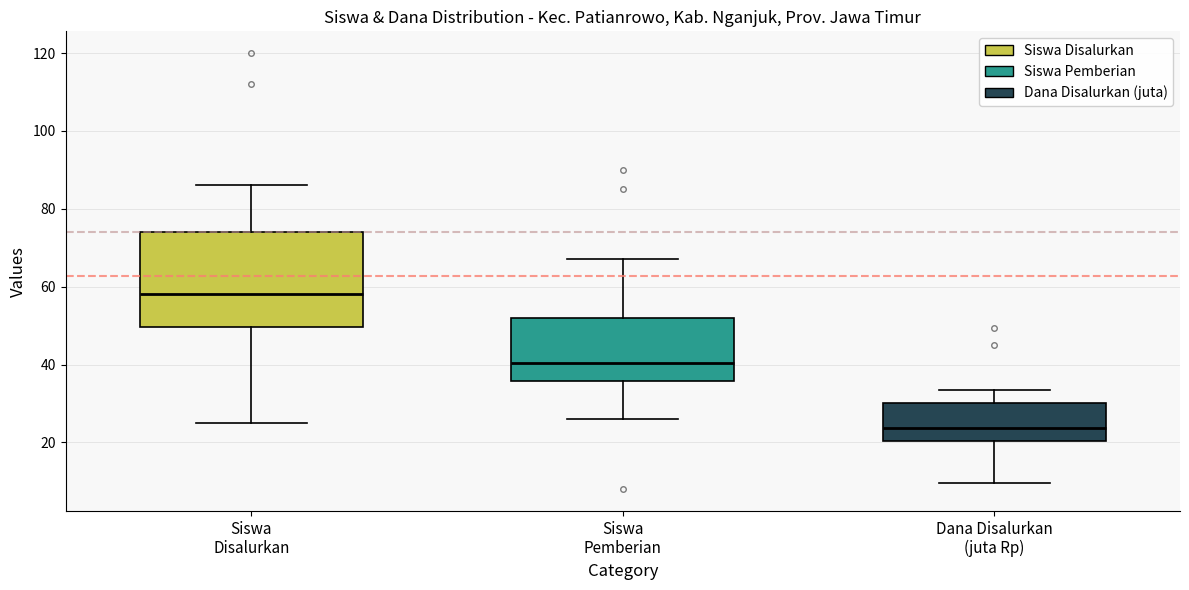

Which box has the highest median line?

Siswa Disalurkan